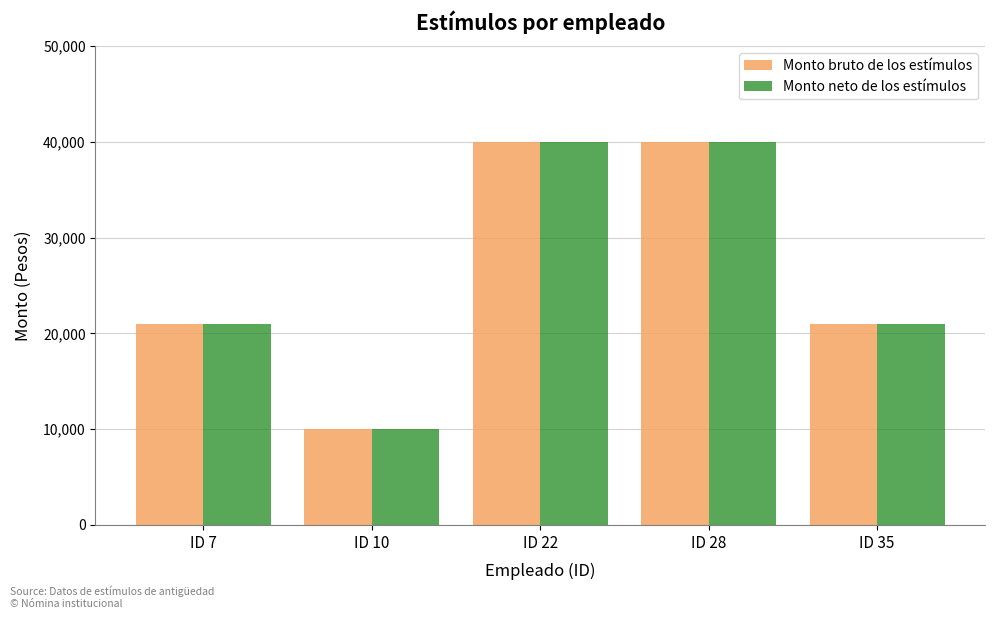

What is the value of the Monto bruto de los estímulos bar at the 5th from the left?

21000